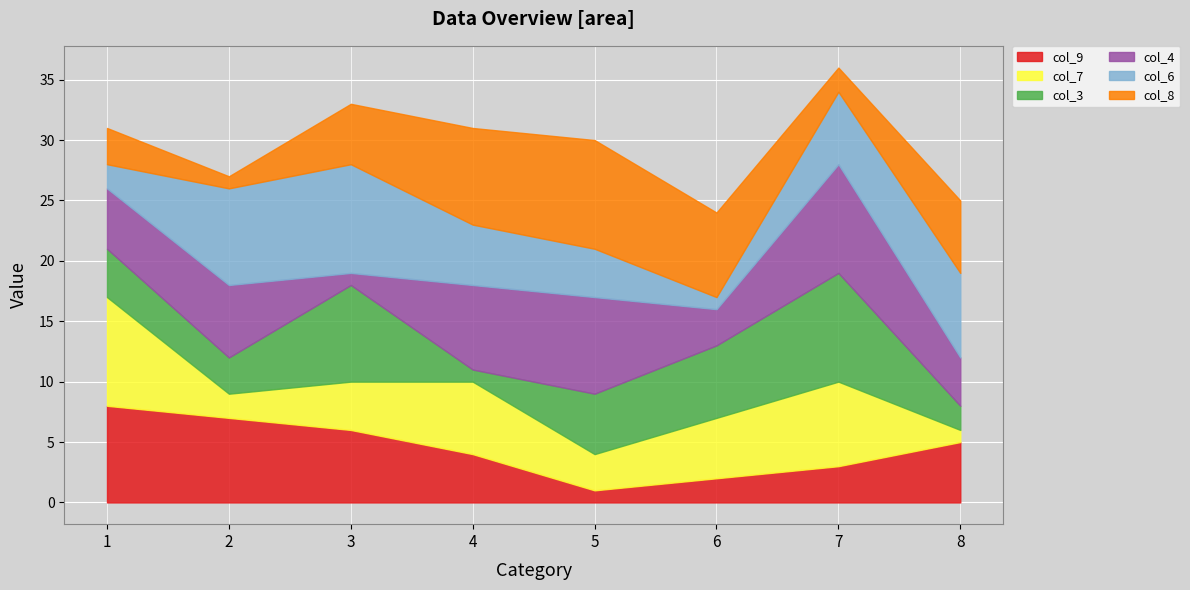

In col_6, how many points are higher than both neighbors (excluding endpoints)?

1